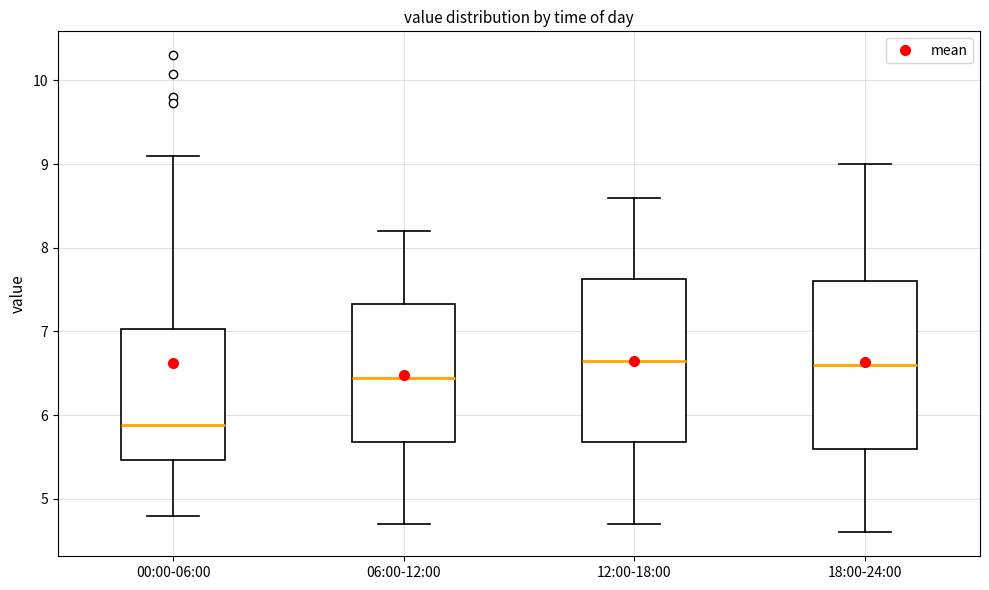

Reading left to right, read every box against the y-axis: the position of its median line, the range the box covers, and the ends of its whiskers. The values are not printed on the chart, so give them approximately, as read against the axis.

00:00-06:00: median 5.9, box 5.5 to 7.0, whiskers 4.8 to 9.1
06:00-12:00: median 6.5, box 5.7 to 7.3, whiskers 4.7 to 8.2
12:00-18:00: median 6.7, box 5.7 to 7.6, whiskers 4.7 to 8.6
18:00-24:00: median 6.6, box 5.6 to 7.6, whiskers 4.6 to 9.0